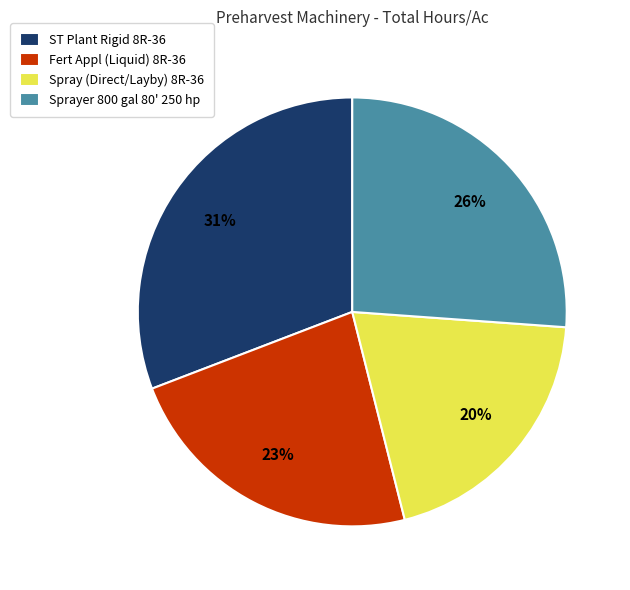

How many slices are in this pie chart?

4